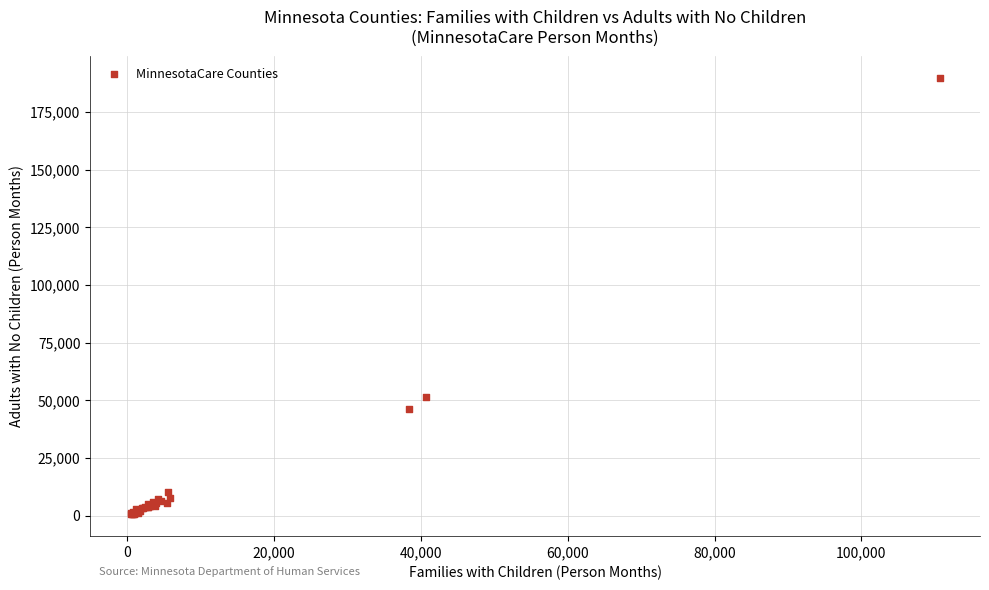

What Y value in the scatter plot is closest to 95123?

51659